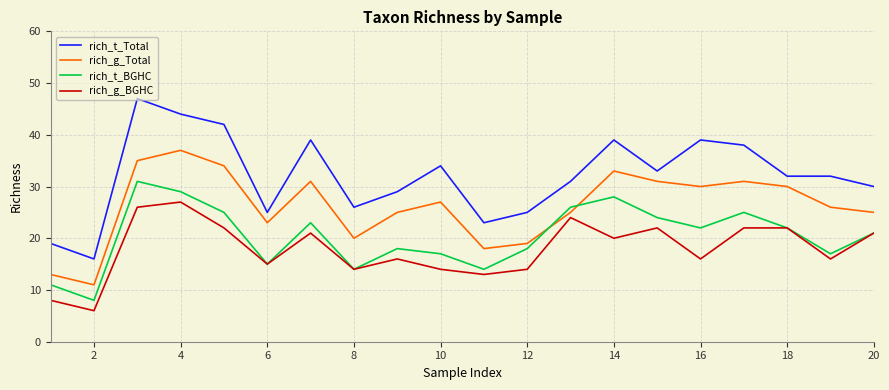

Rank the series by their average value, from highest to lowest.

rich_t_Total, rich_g_Total, rich_t_BGHC, rich_g_BGHC